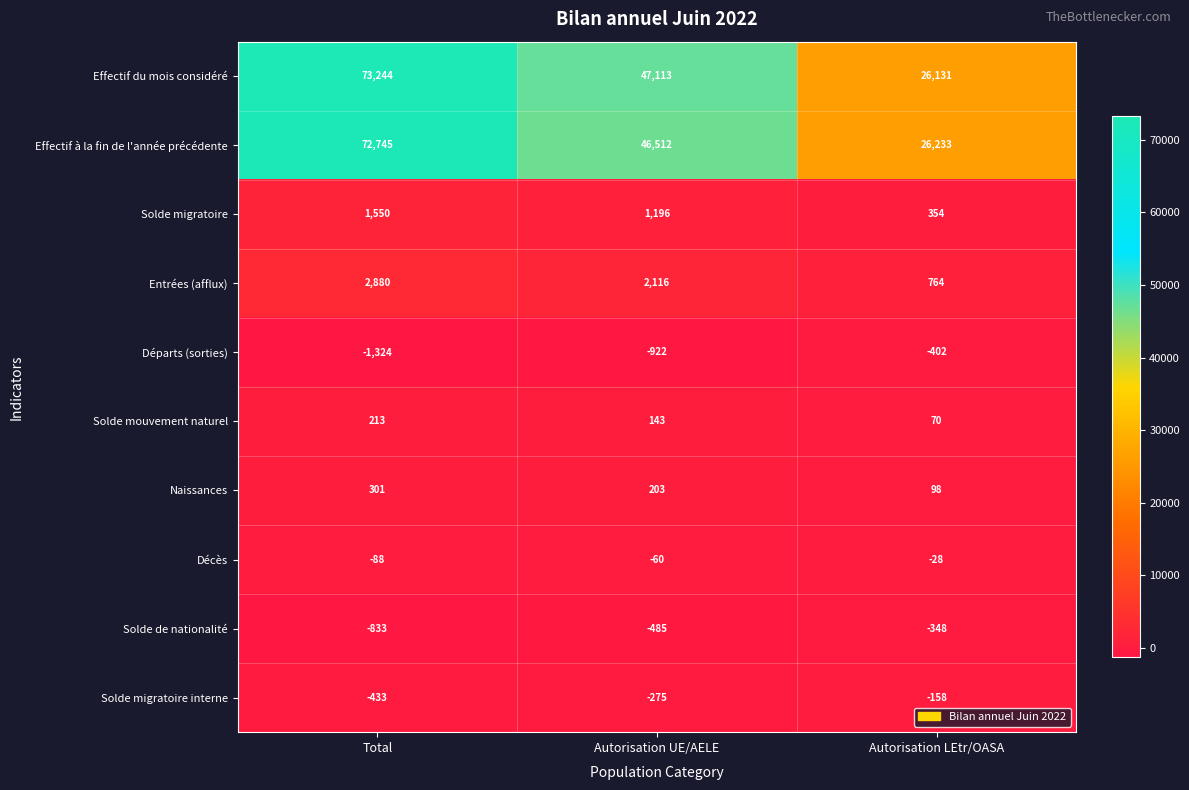

At which category is the sum across all series the highest?

Total